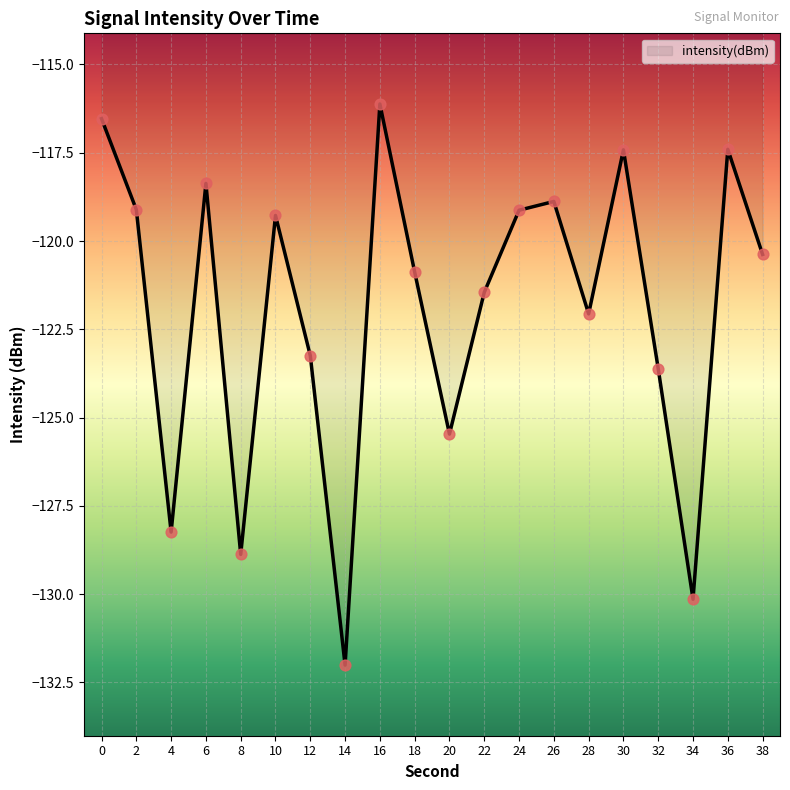

Which has a higher value, 38 or 22?

38